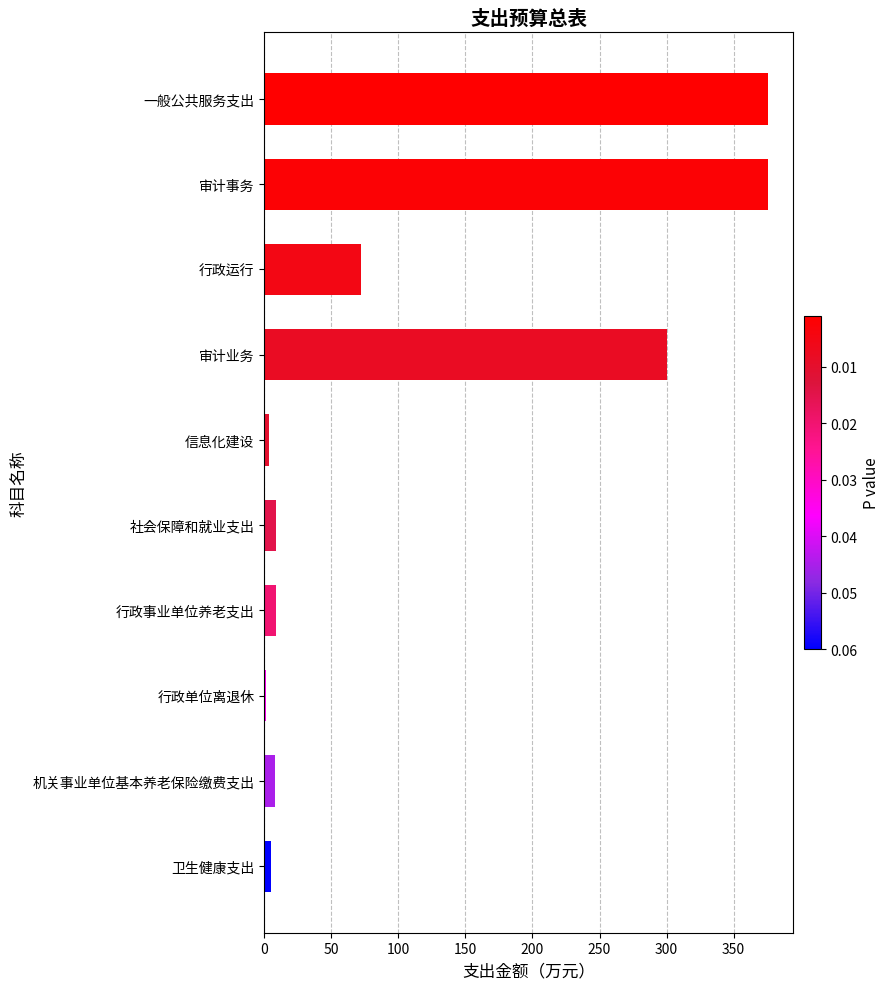

What value does the data have at 机关事业单位基本养老保险缴费支出?

8.1